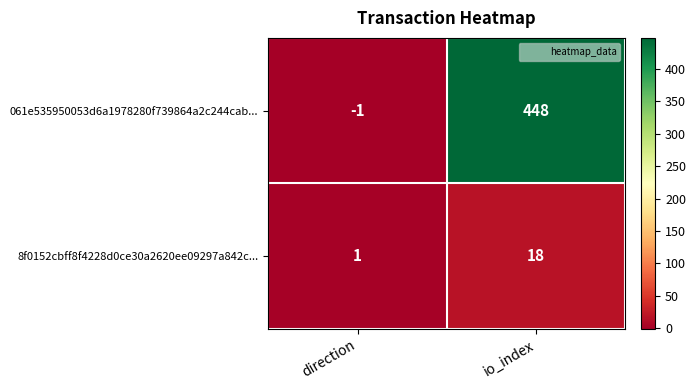

At which category does the chart reach its peak across all series?

io_index